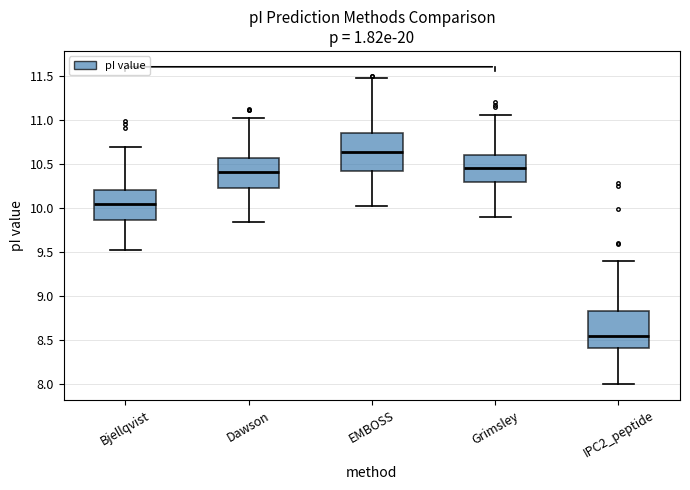

Reading left to right, read every box against the y-axis: the position of its median line, the range the box covers, and the ends of its whiskers. The values are not printed on the chart, so give them approximately, as read against the axis.

Bjellqvist: median 10.05, box 9.85 to 10.20, whiskers 9.50 to 10.70
Dawson: median 10.40, box 10.20 to 10.55, whiskers 9.85 to 11.00
EMBOSS: median 10.65, box 10.40 to 10.85, whiskers 10.00 to 11.50
Grimsley: median 10.45, box 10.30 to 10.60, whiskers 9.90 to 11.05
IPC2_peptide: median 8.55, box 8.40 to 8.85, whiskers 8.00 to 9.40